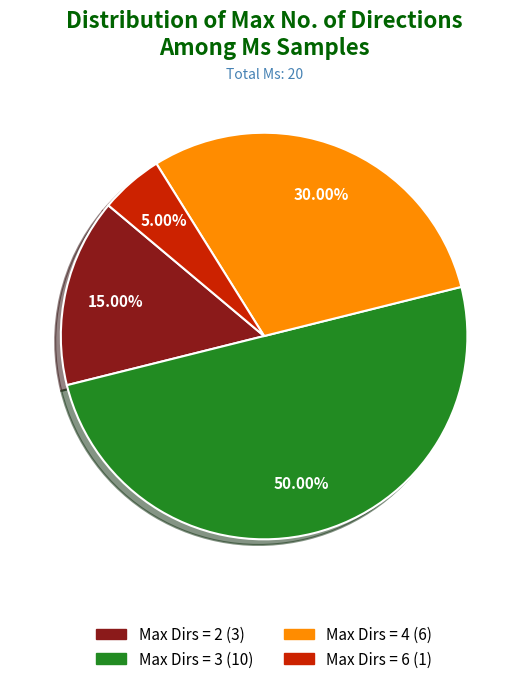

Count the number of slices in the pie.

4